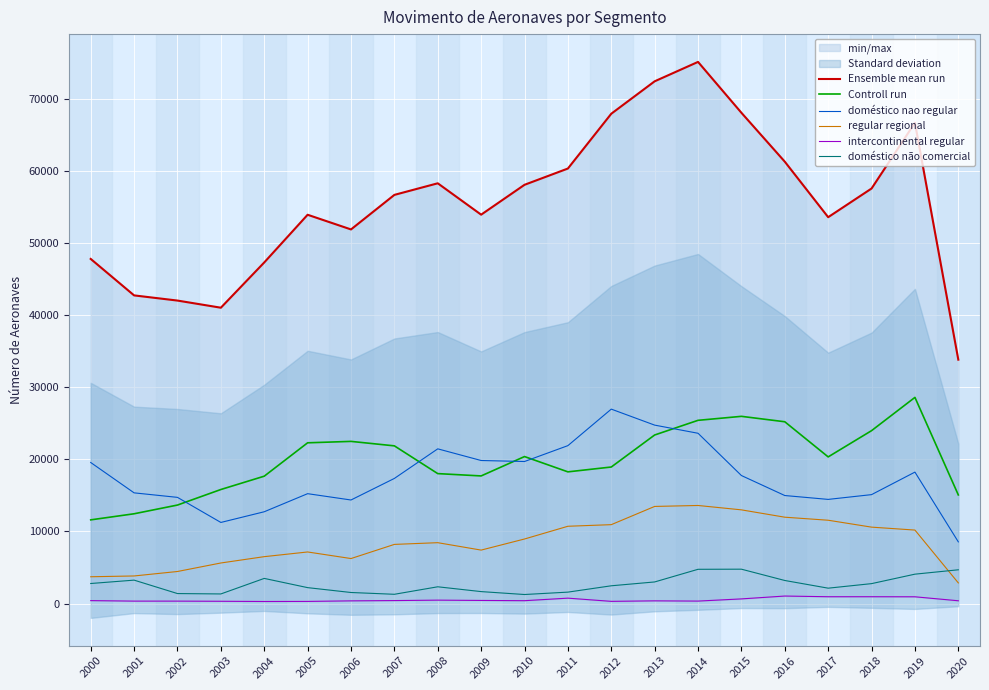

The Ensemble mean run series shows 121899.4 at 2015. True or false?

False